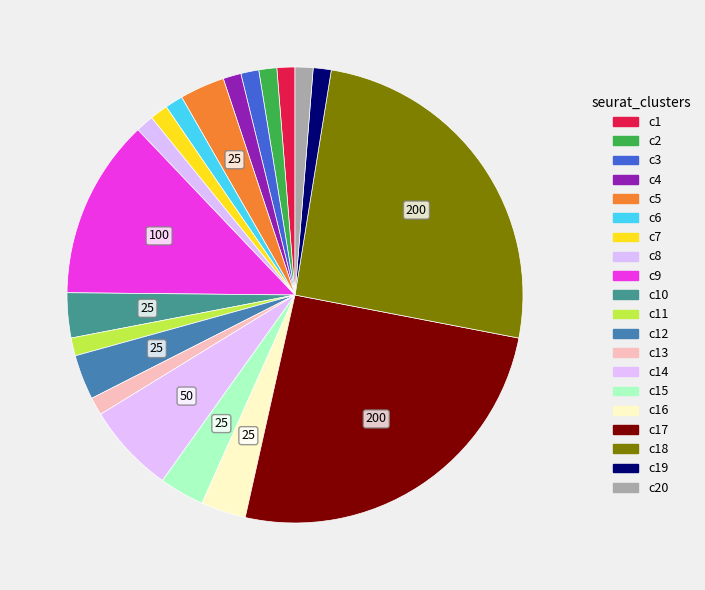

How many segments does this pie chart have?

20